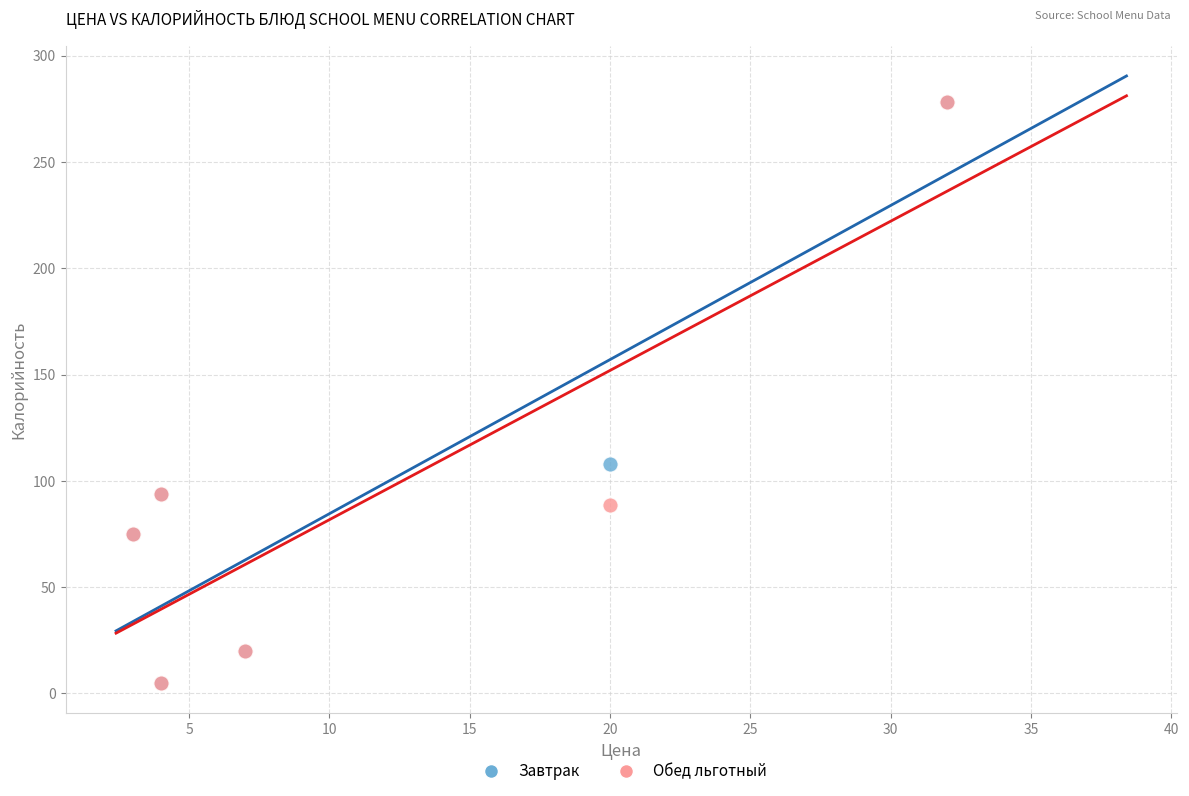

What are all the series names shown in the legend?

Завтрак, Обед льготный